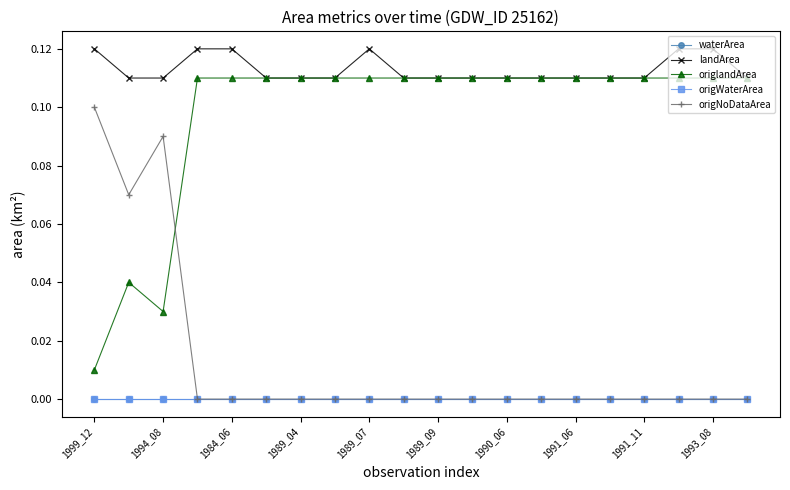

Which series has the largest total across all categories?

landArea